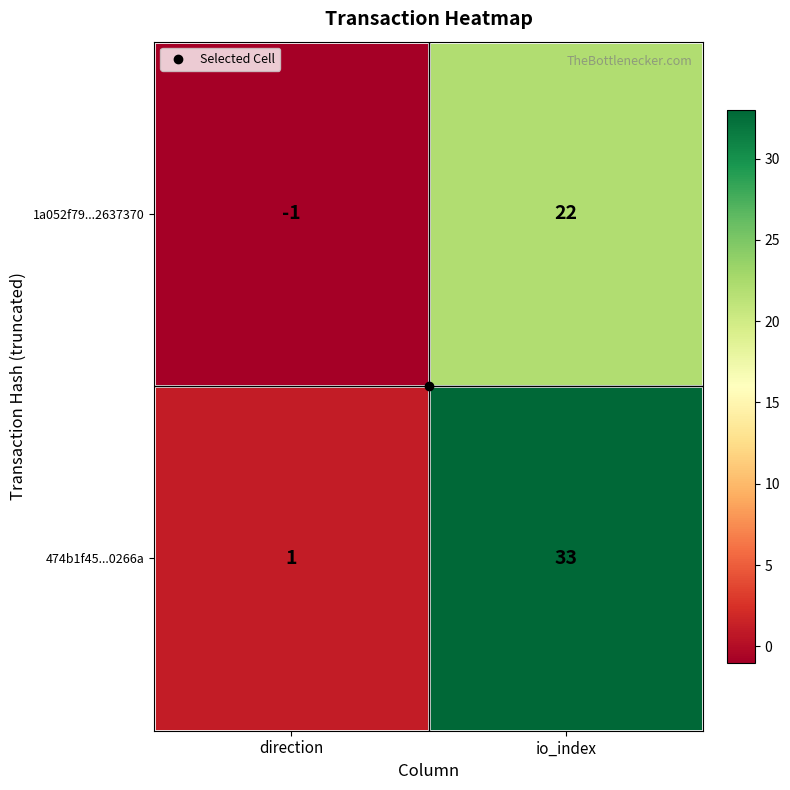

Which category has the highest value across all series?

io_index